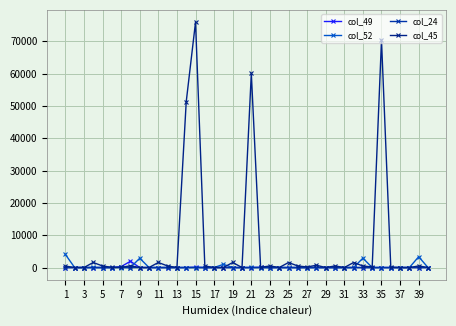

How many lines are shown in the chart?

4